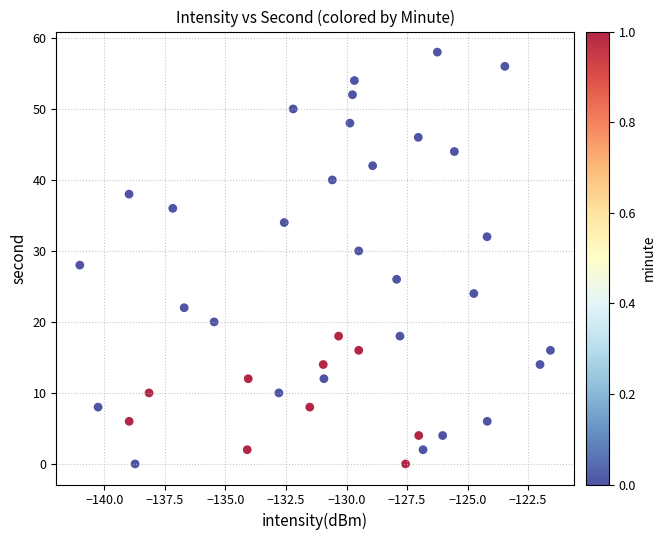

What is the range of Y values (max minus min)?

58